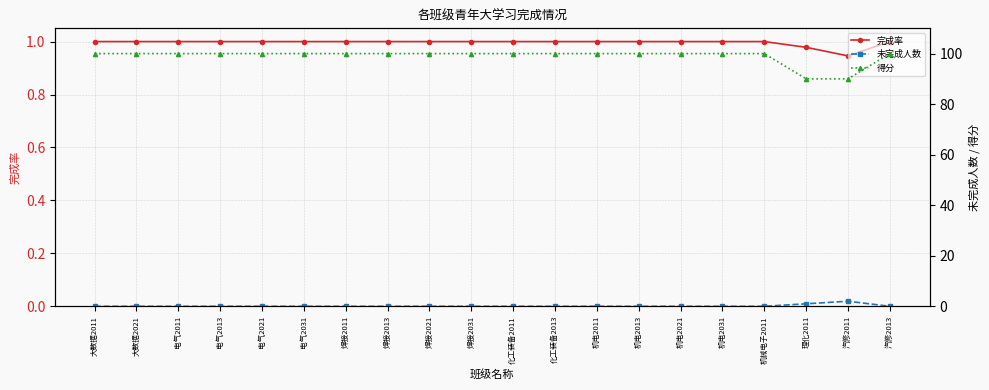

The 完成率 series shows 1.7 at 焊接2031. True or false?

False